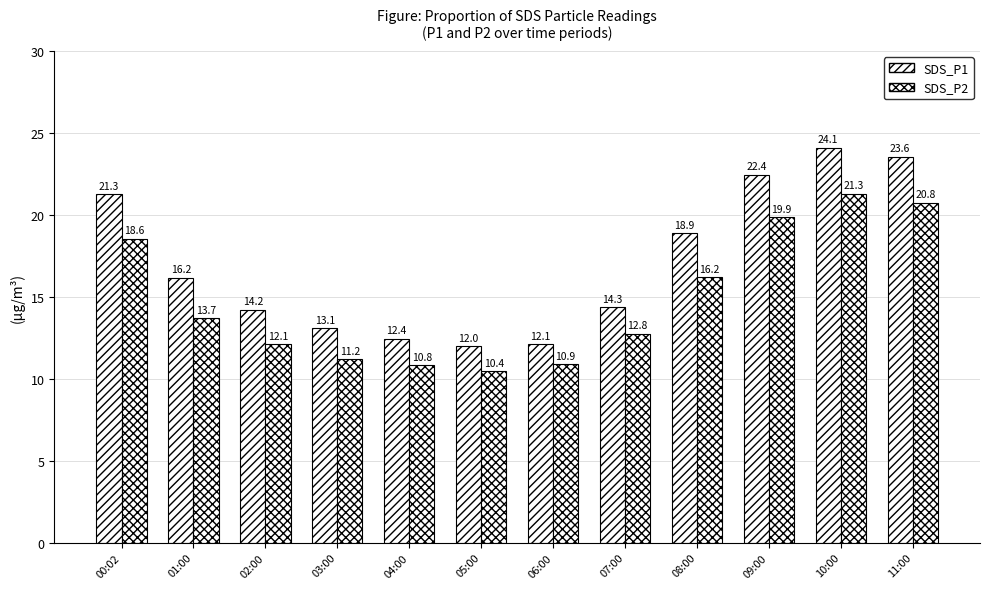

Which label corresponds to the smallest value in the chart?

05:00